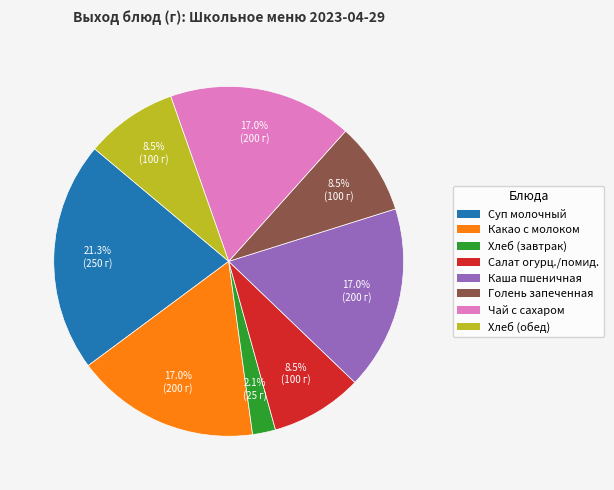

Is there a majority slice in this chart?

No